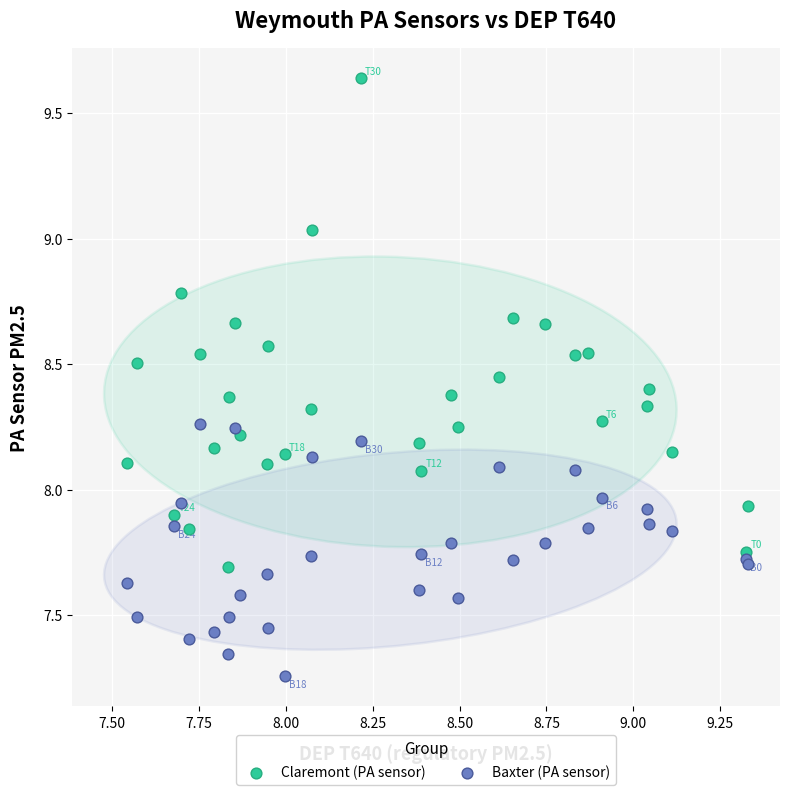

What is the X range (max minus min) for the scatter plot?

1.8